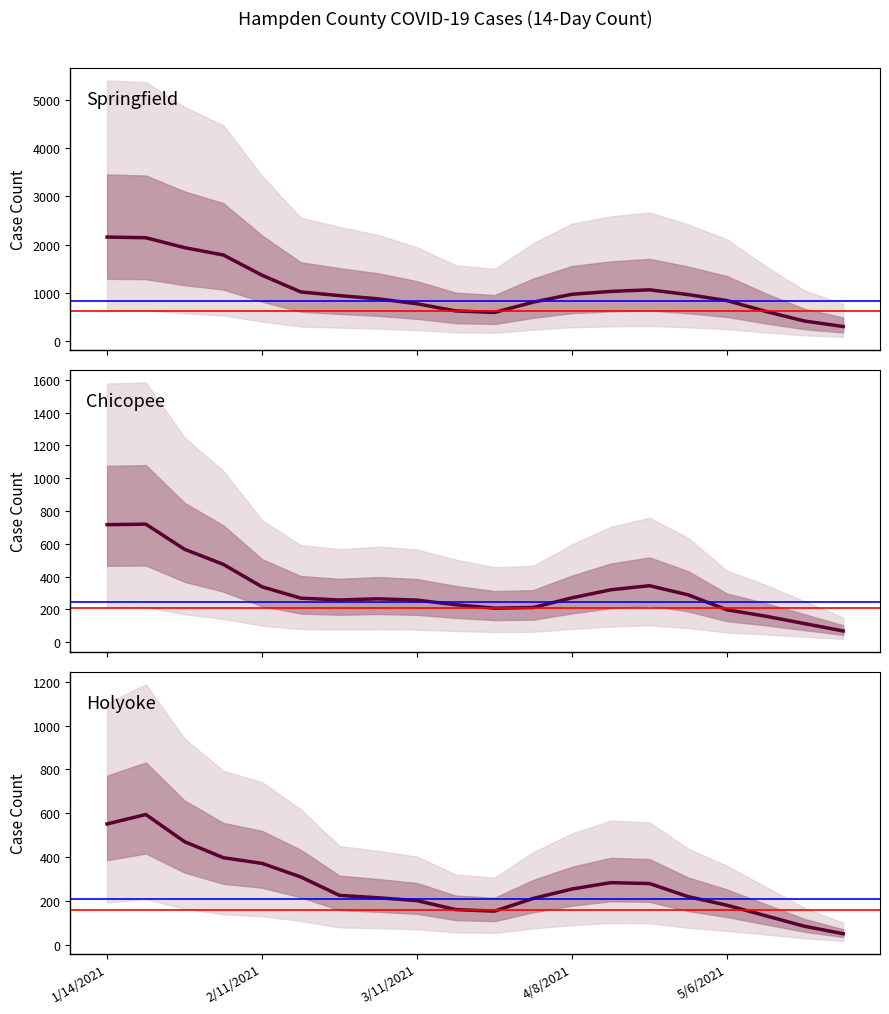

In Springfield, how many points are lower than both neighbors (excluding endpoints)?

1